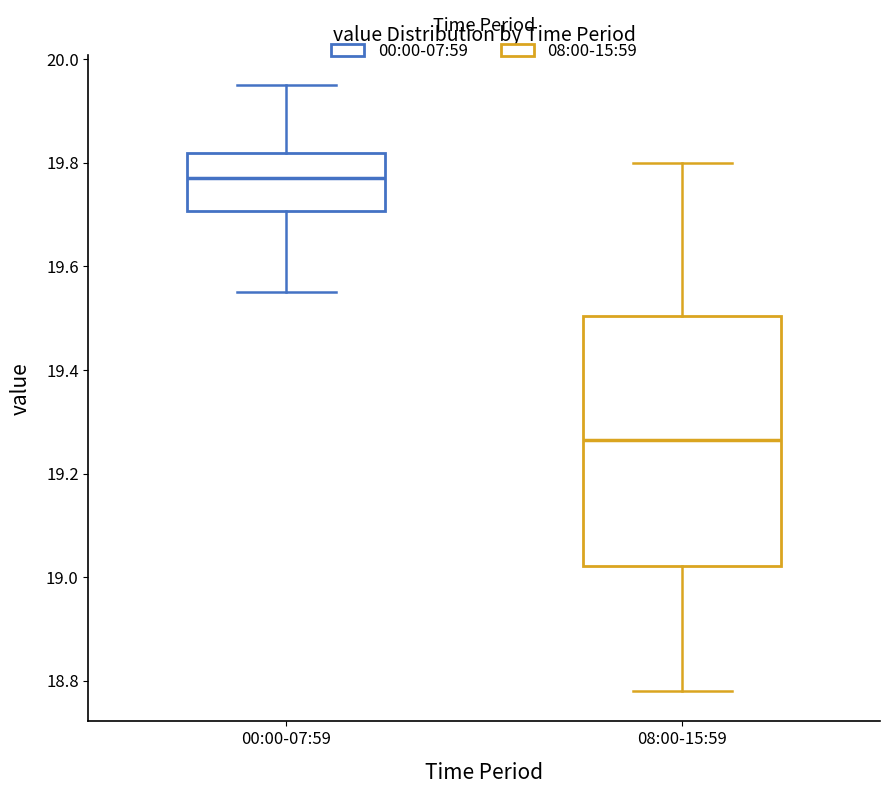

Which box is the tallest, from its lower edge to its upper edge?

08:00-15:59